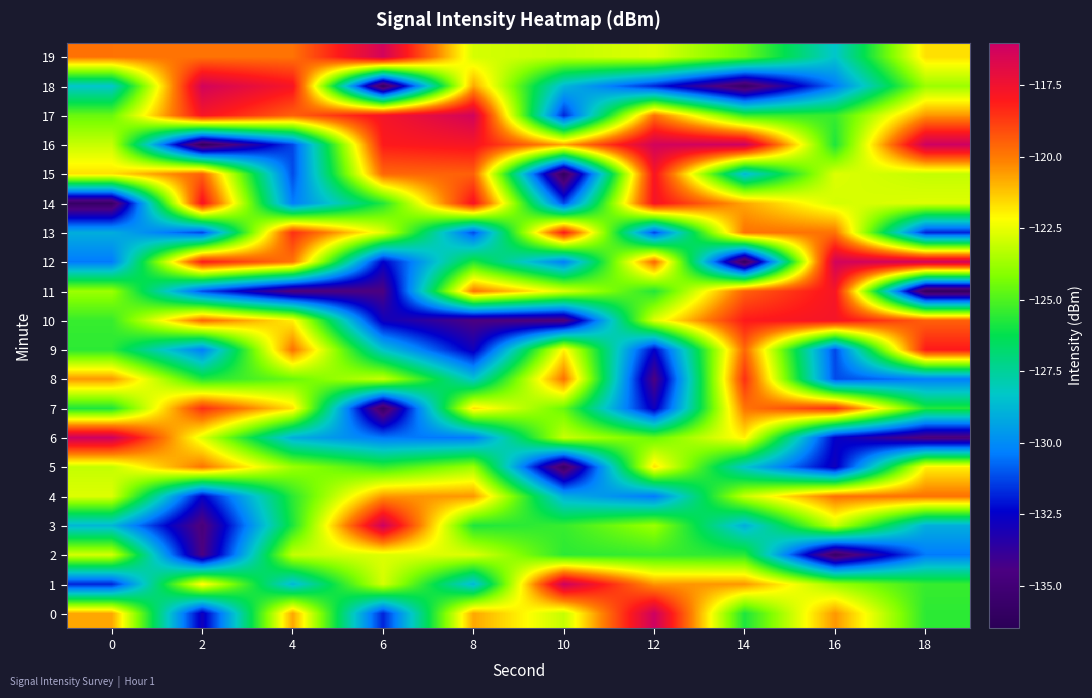

What is the difference between the highest and lowest values at 2?

19.8